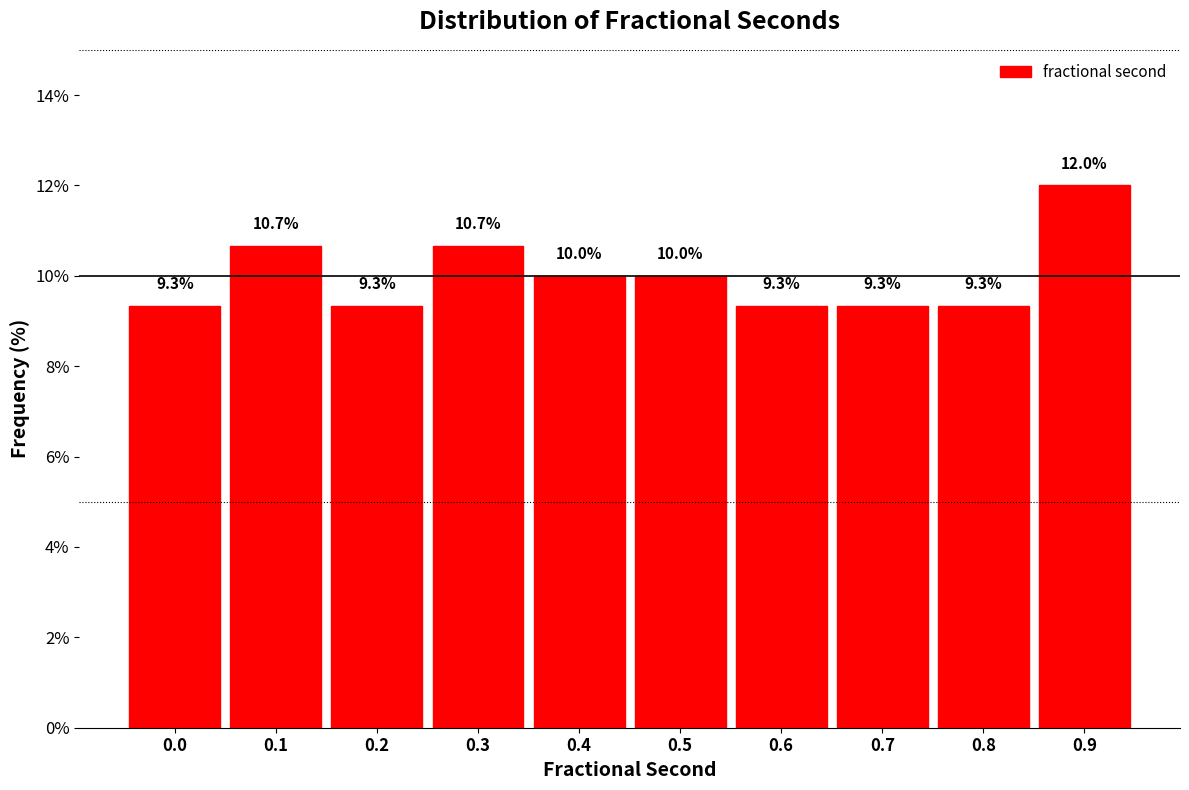

Reading left to right, extract all data points from this chart.

0.0=9.3	0.1=10.7	0.2=9.3	0.3=10.7	0.4=10.0	0.5=10.0	0.6=9.3	0.7=9.3	0.8=9.3	0.9=12.0